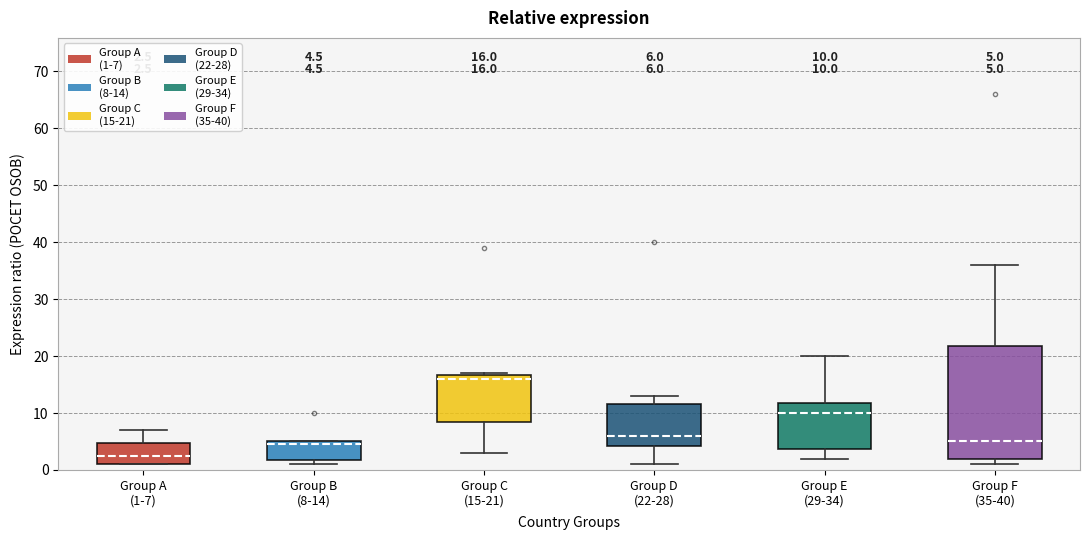

Which box's median line is the highest?

Group C (15-21)